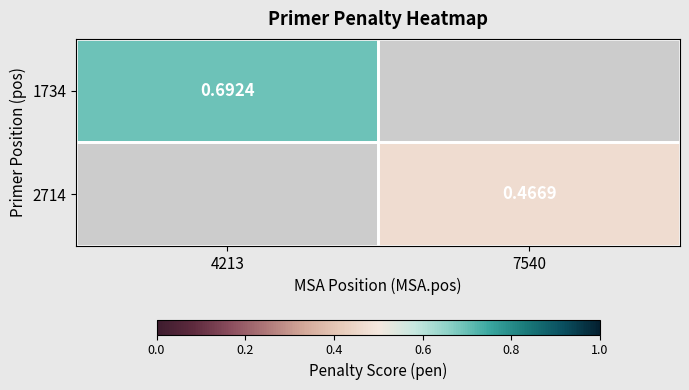

Count the number of data series in this chart.

2